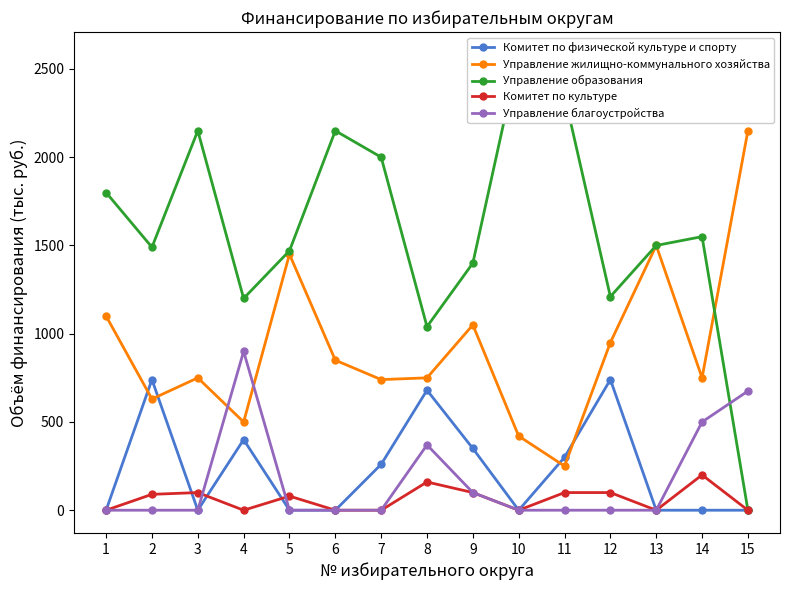

Which series has the widest spread of values?

Управление образования